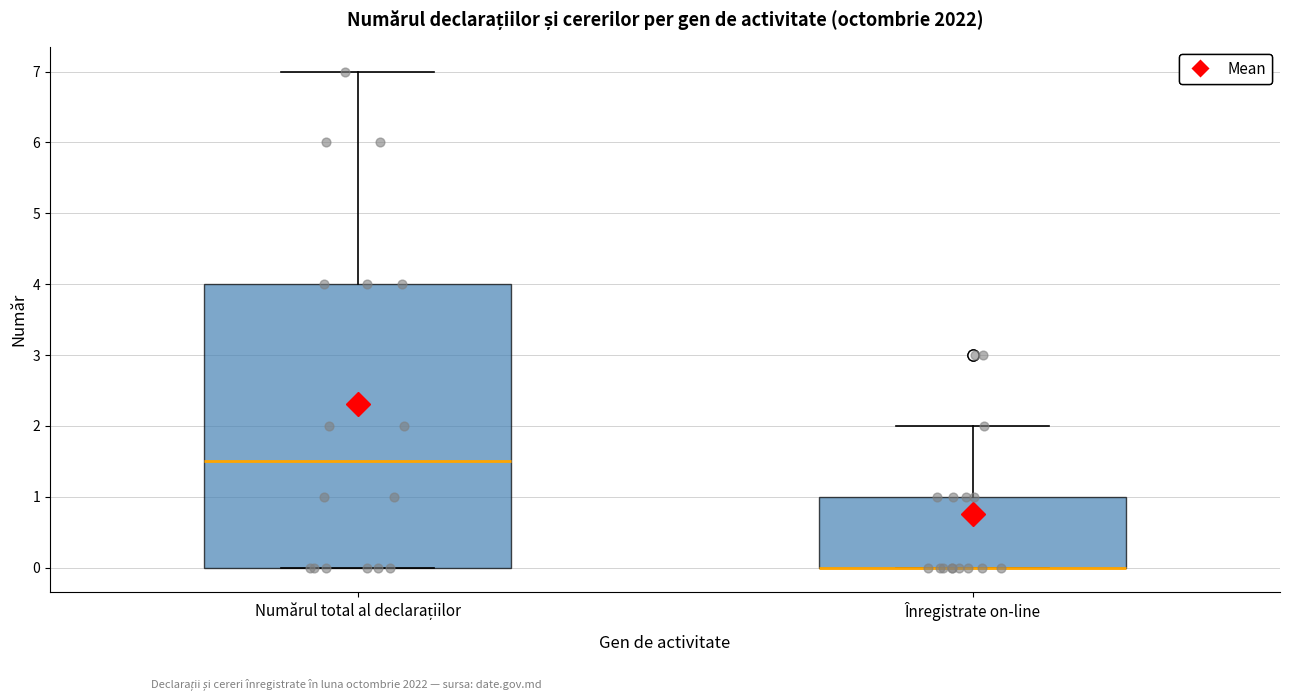

Reading left to right, read every box against the y-axis: the position of its median line, the range the box covers, and the ends of its whiskers. The values are not printed on the chart, so give them approximately, as read against the axis.

Numărul total al declarațiilor: median 1.5, box 0.0 to 4.0, whiskers 0.0 to 7.0
Înregistrate on-line: median 0.0 (drawn on the box's lower edge), box 0.0 to 1.0, whiskers 0.0 to 2.0